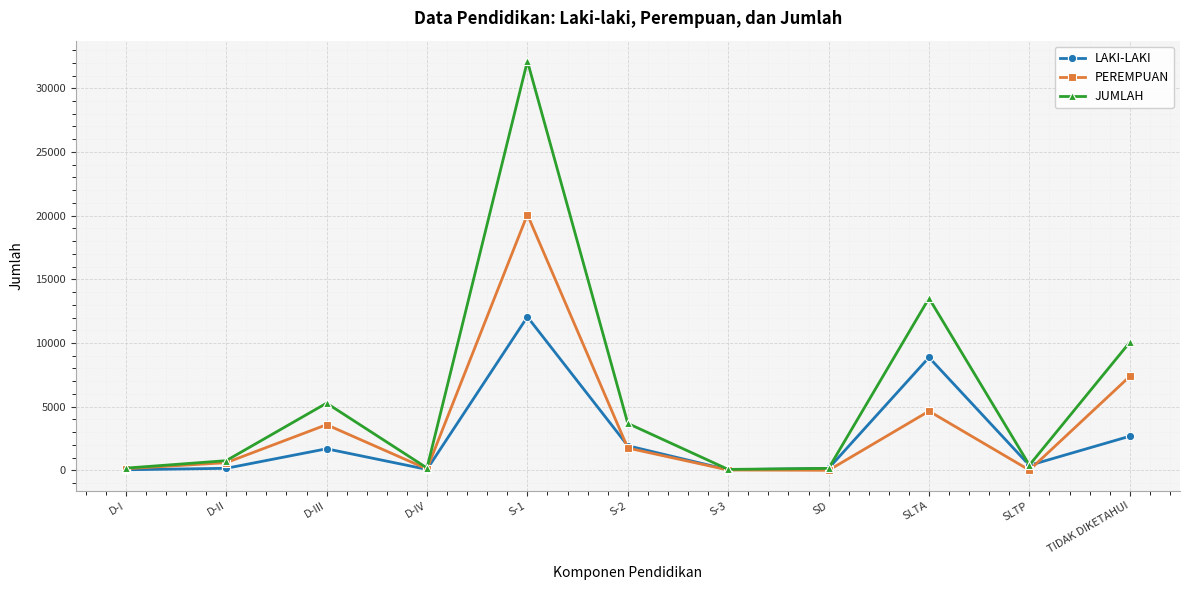

What is the label of the 8th point from the left?

SD